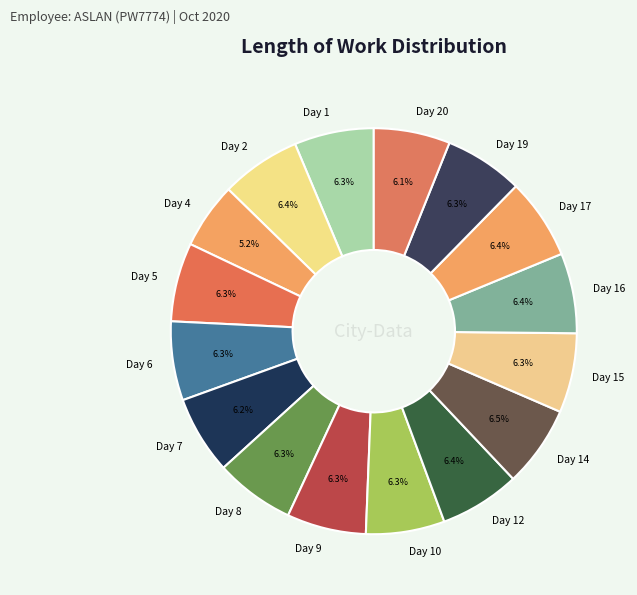

Is the sum of Day 10 and Day 12 greater than half?

No